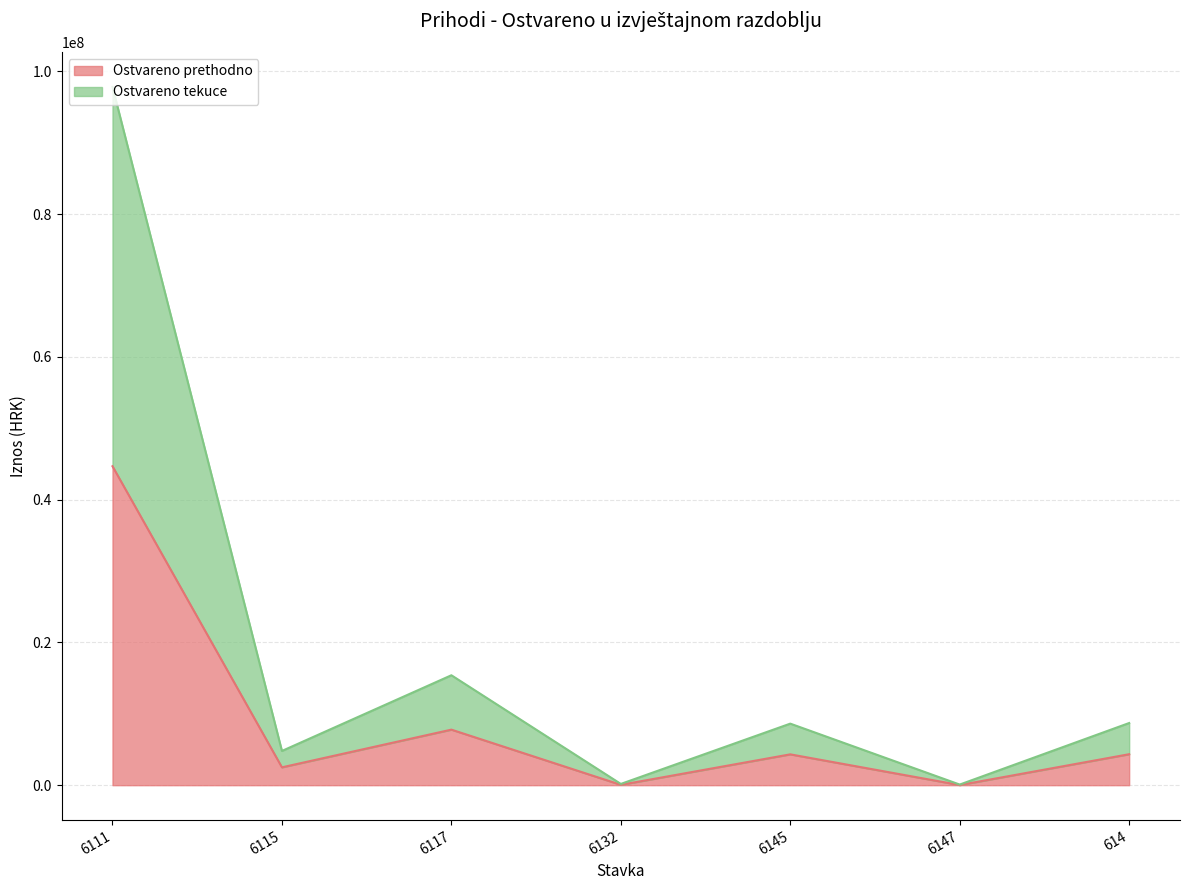

At 6111, list the series in order from largest to smallest.

Ostvareno tekuce, Ostvareno prethodno